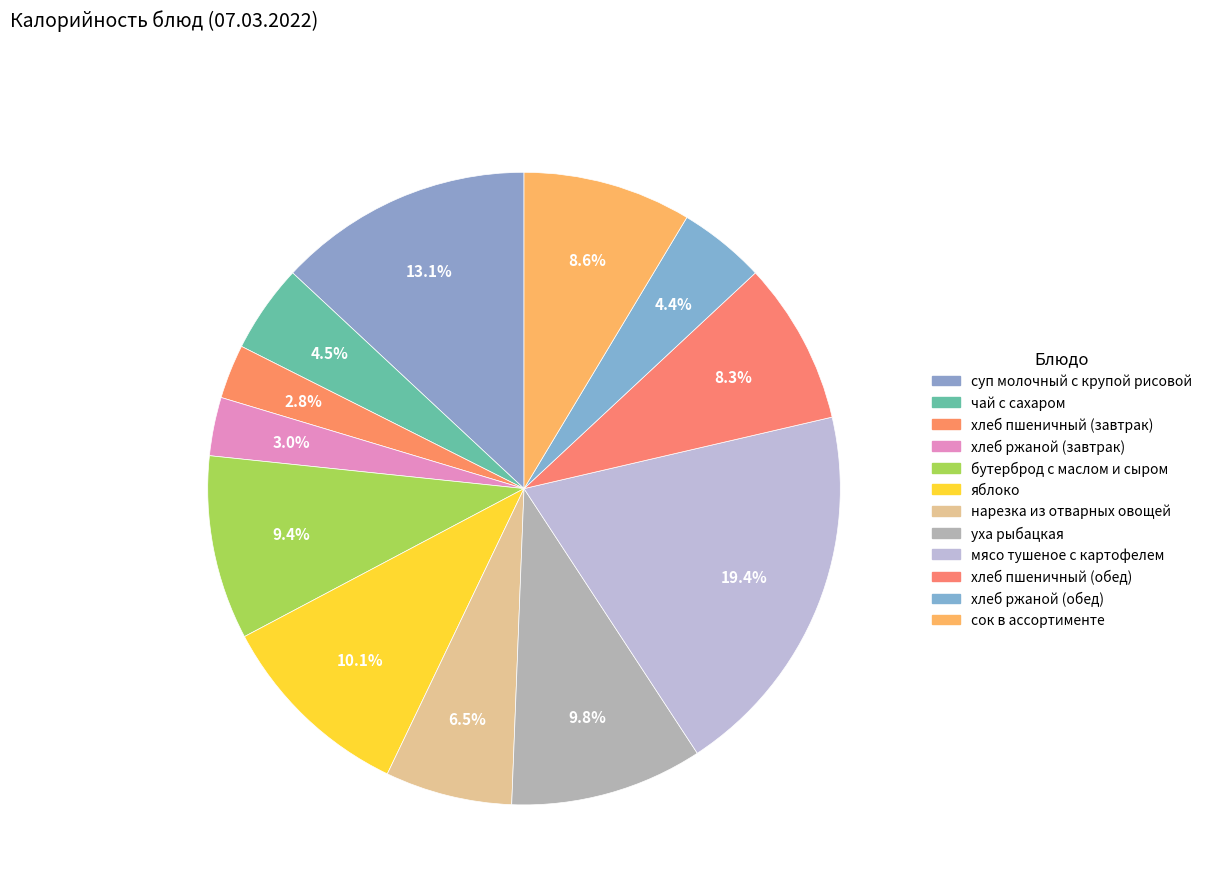

The яблоко slice represents 1% of the pie. True or false?

False